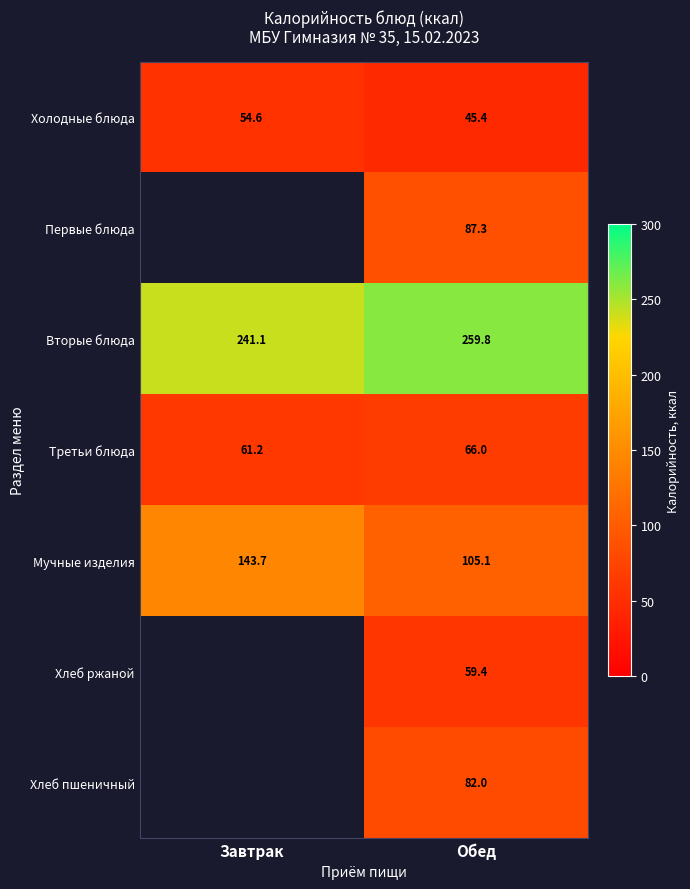

What is the maximum value shown in the chart?

259.8